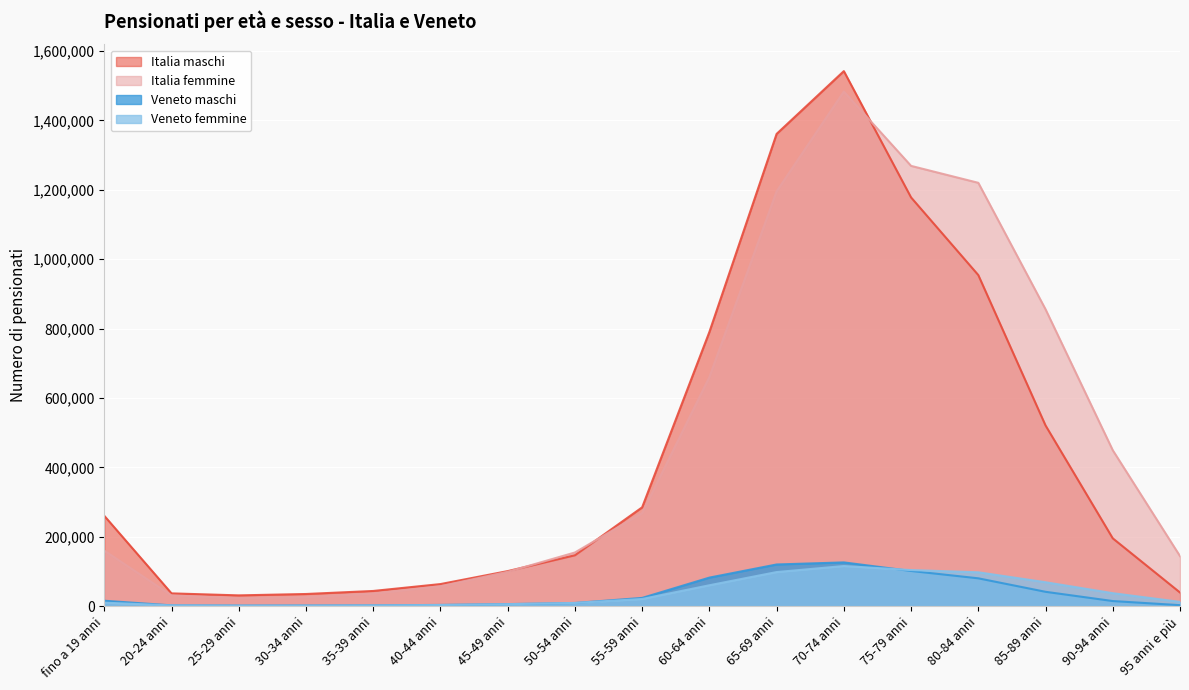

Reading right to left, what are all the values shown in this chart?

Veneto maschi: 2961	14840	41479	80341	101535	126221	120259	82391	23864	9238	6037	3668	2356	1984	1850	2427	15715
Veneto femmine: 12427	37492	69060	97720	104123	115766	98370	60340	20756	9353	5780	3356	2012	1434	1374	2238	10200
Italia maschi: 39451	195569	520925	954340	1178088	1542184	1361187	790275	284929	146830	101119	63750	43885	35149	31195	36953	260518
Italia femmine: 144308	449458	855660	1220244	1269051	1483229	1195650	660300	268352	154767	99048	57626	36356	26036	22917	31046	160251